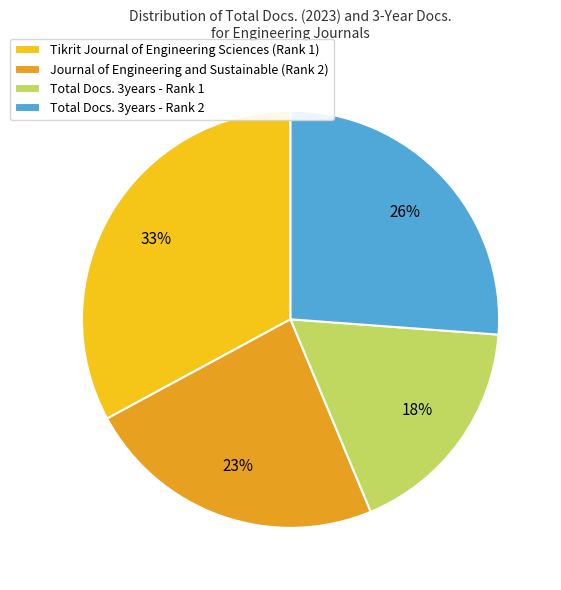

To the nearest percent, what is the difference between the largest and smallest slice percentages?

15%